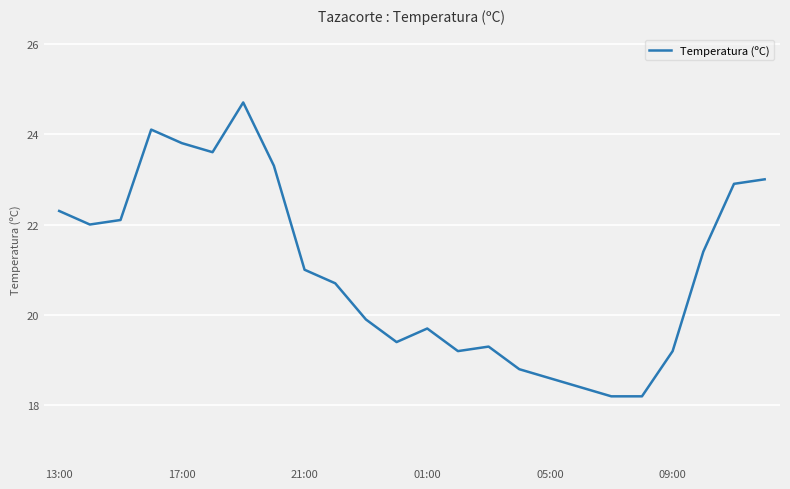

What is the smallest value displayed?

18.2